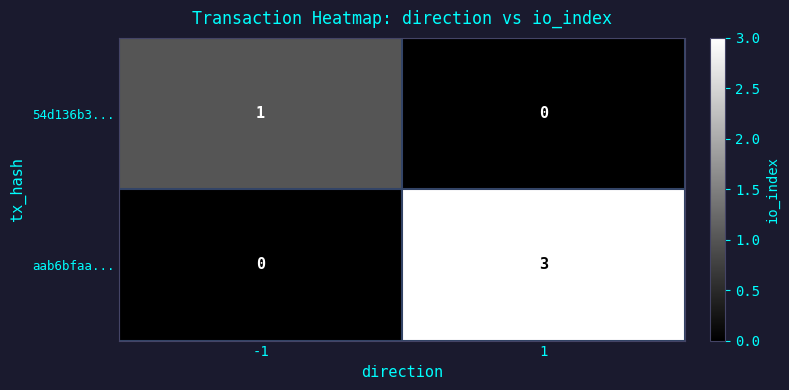

Which category has the highest value across all series?

1